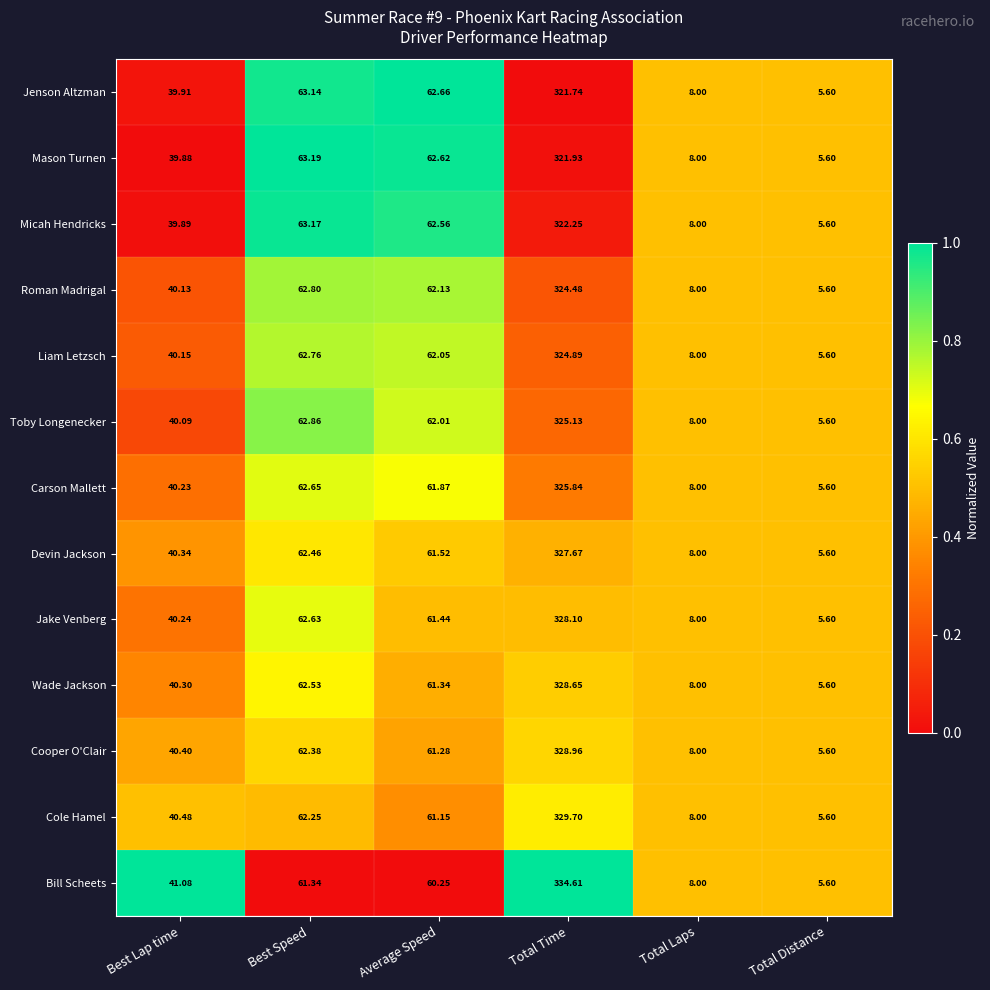

Which series has the largest range (max minus min)?

Bill Scheets